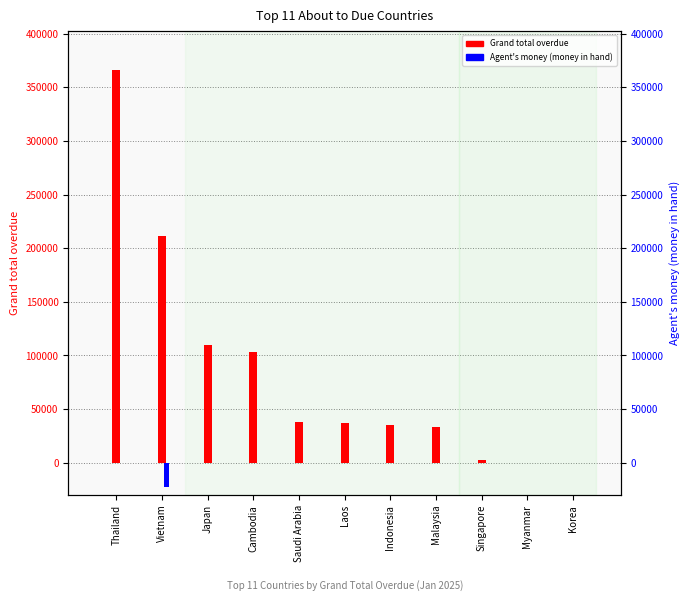

What is the difference between the maximum and minimum values in the Grand total overdue series?

365874.8